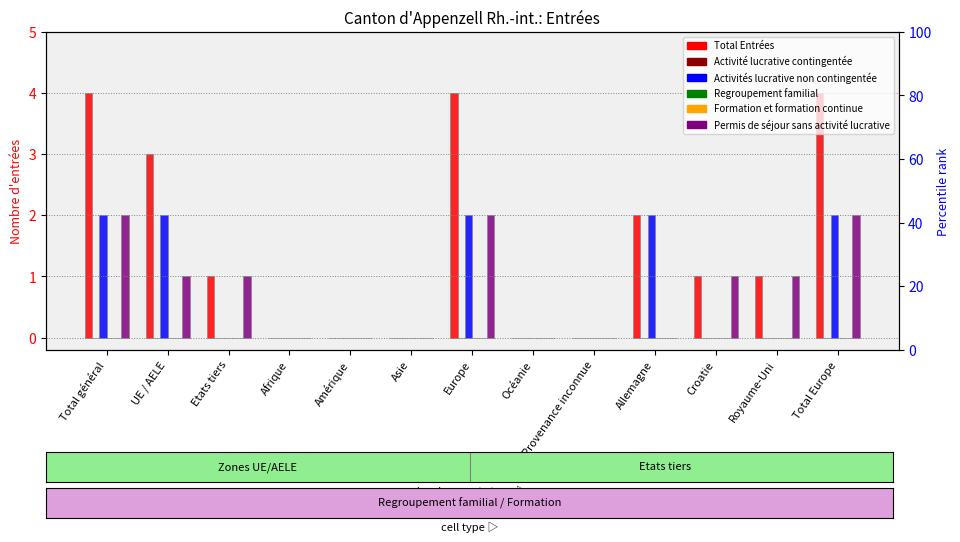

How many distinct data groups are displayed?

6